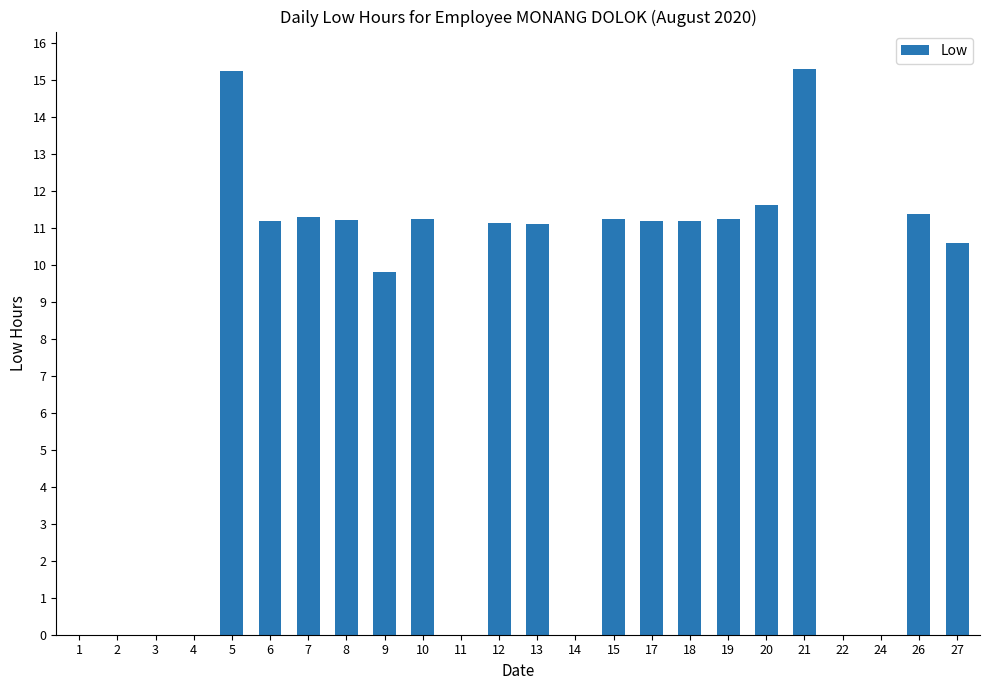

What is the maximum value shown in the chart?

15.3